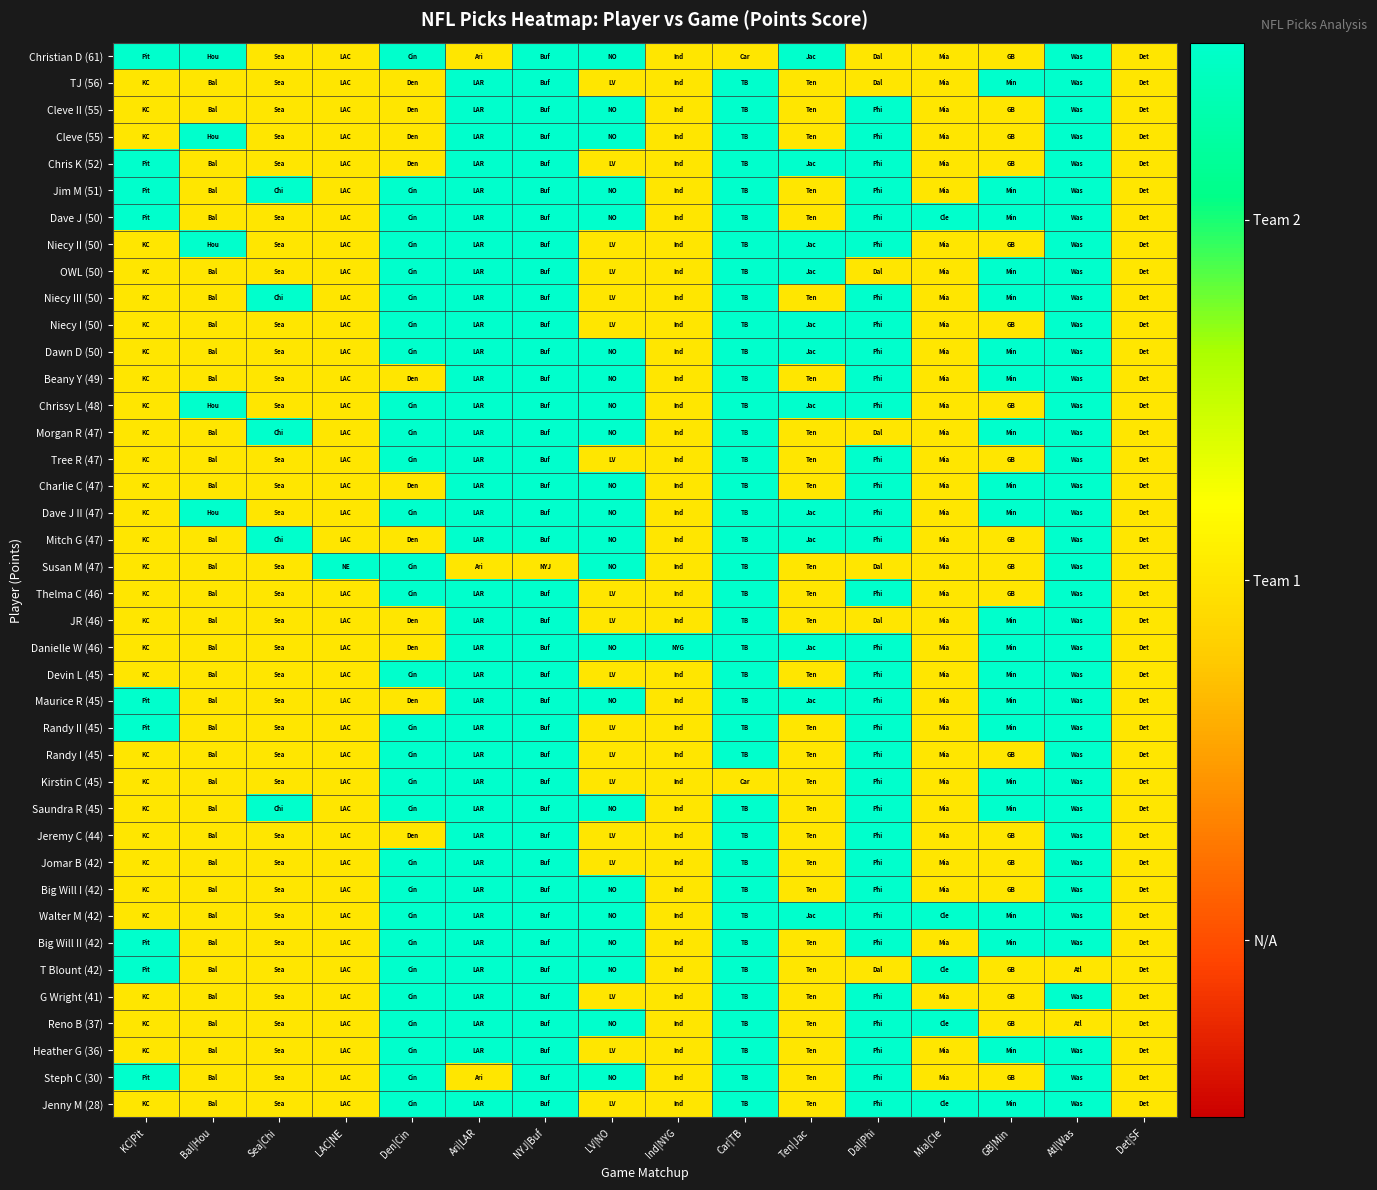

At how many categories does at least one series exceed 1?

15